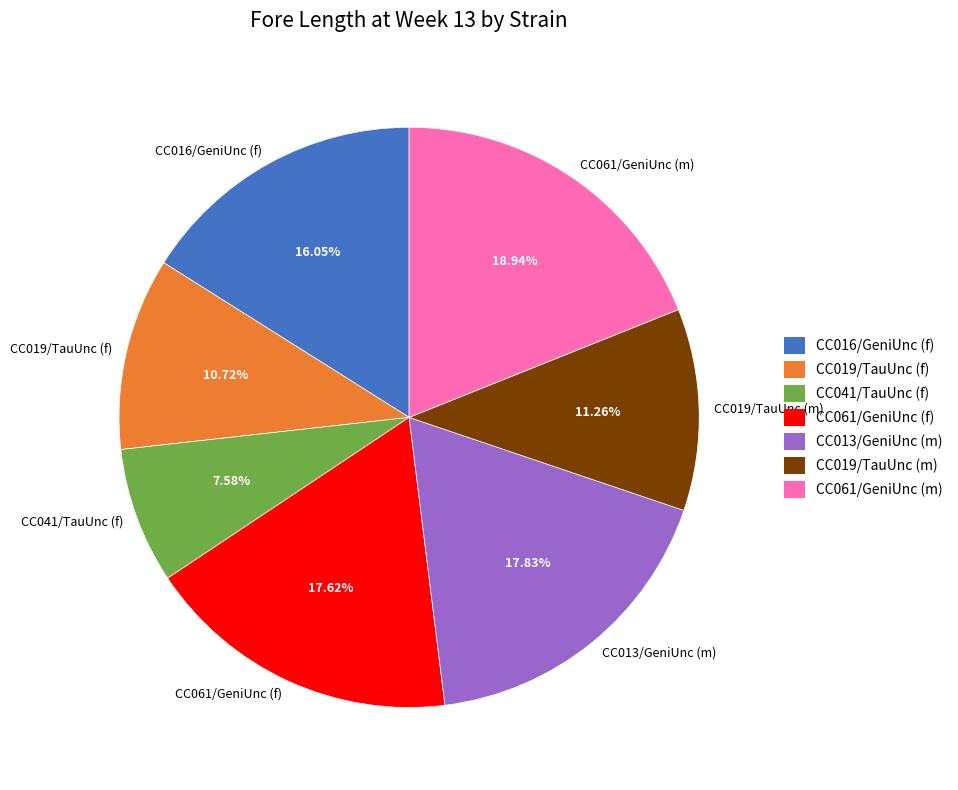

Does any single category account for the majority?

No